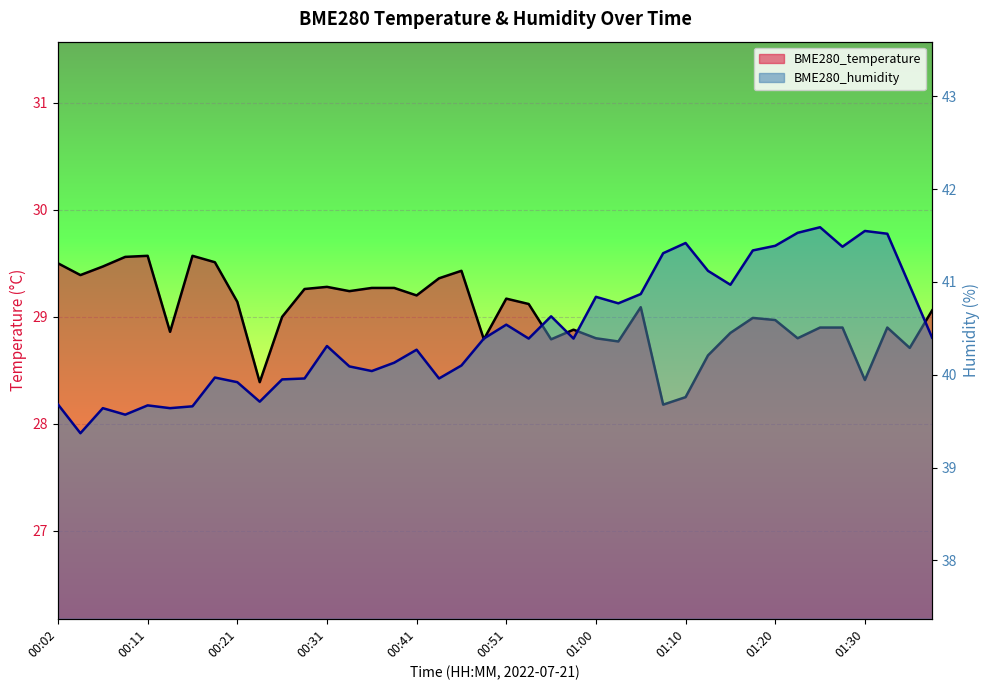

At how many categories does at least one series exceed 33?

40